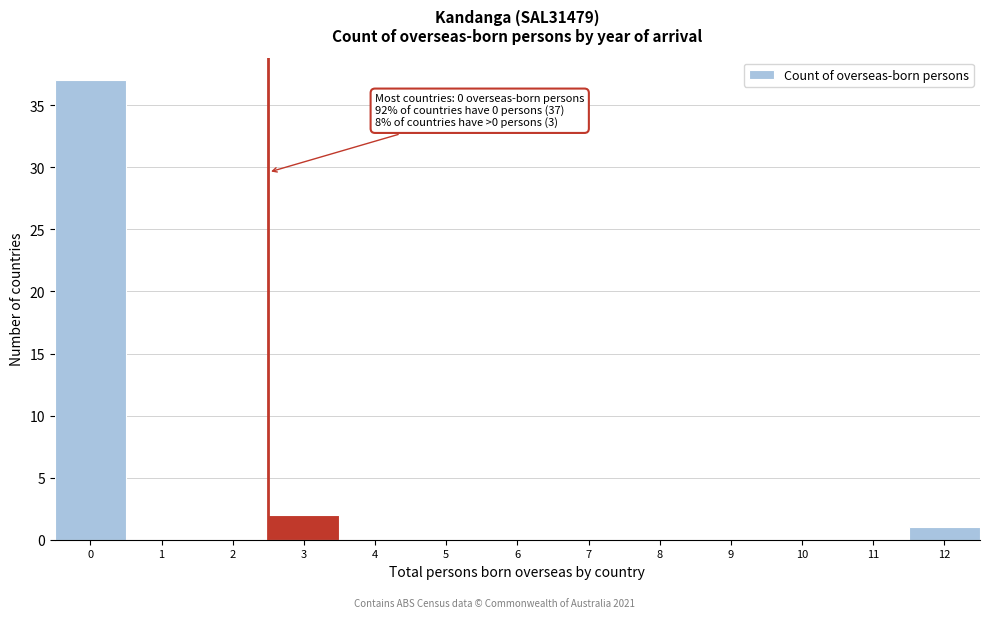

Reading left to right, list all the values displayed in this chart.

0=37	1=0	2=0	3=2	4=0	5=0	6=0	7=0	8=0	9=0	10=0	11=0	12=1